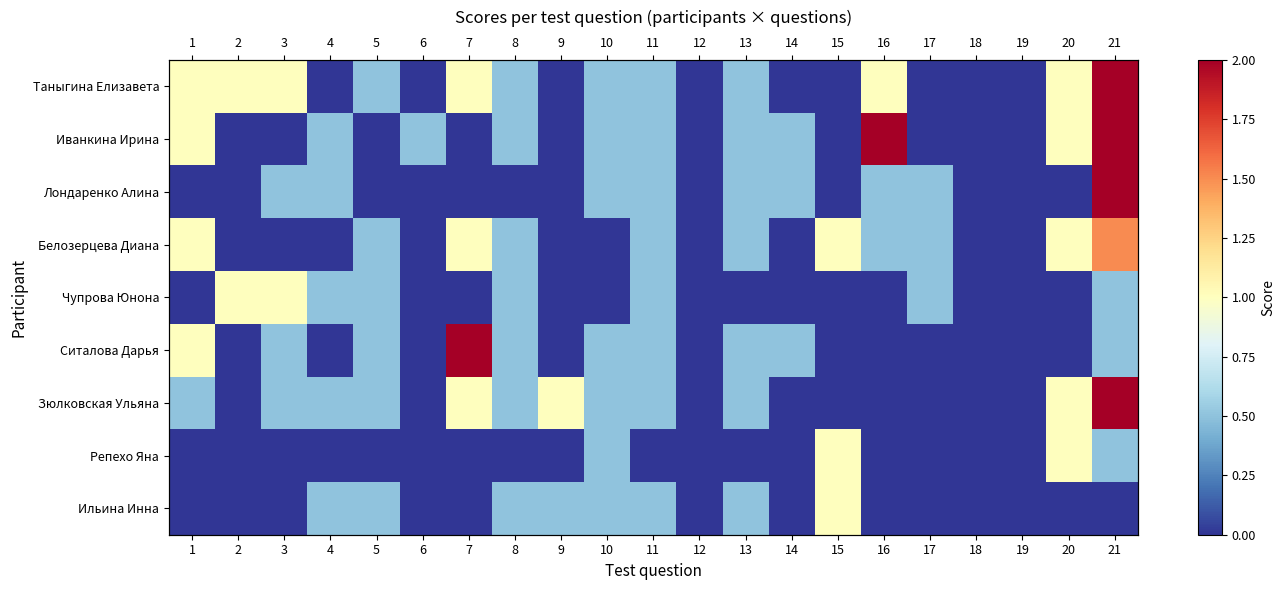

Which has a higher value, 7 or 13?

7